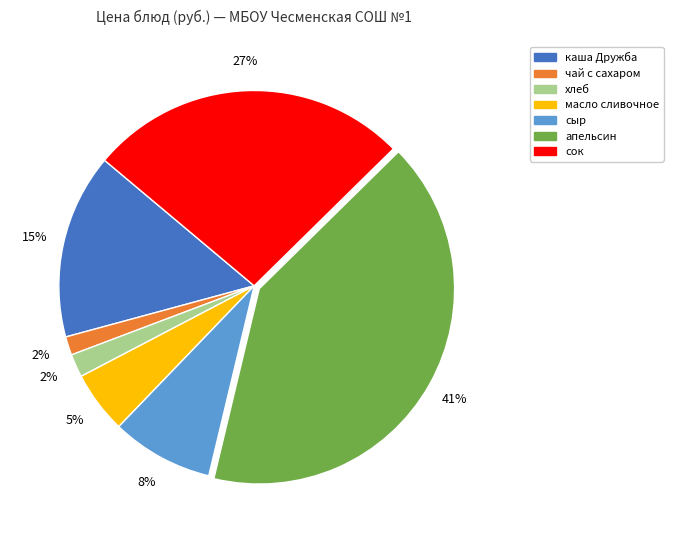

Which slice is the largest?

апельсин